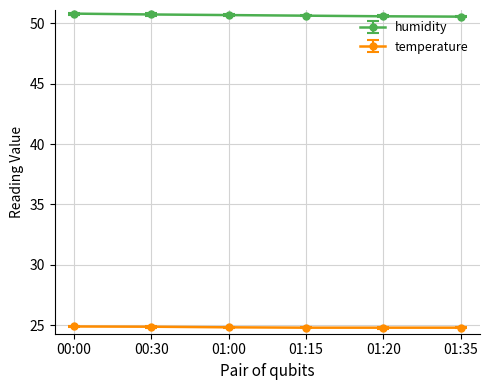

Rank the series by their maximum value, from lowest to highest.

temperature, humidity